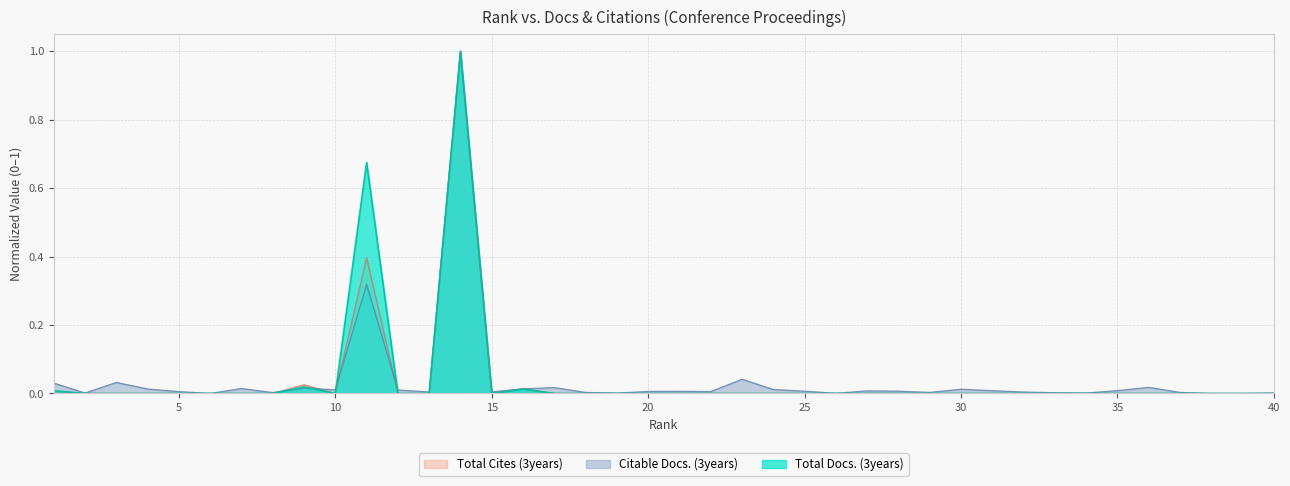

How many times do Total Docs. (3years) and Citable Docs. (3years) cross each other?

4